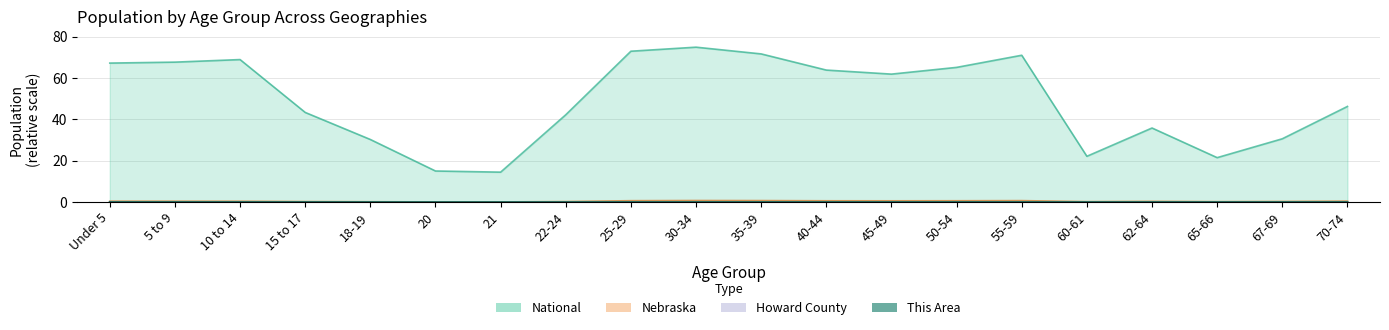

True or false: Nebraska and This Area intersect in this chart.

False